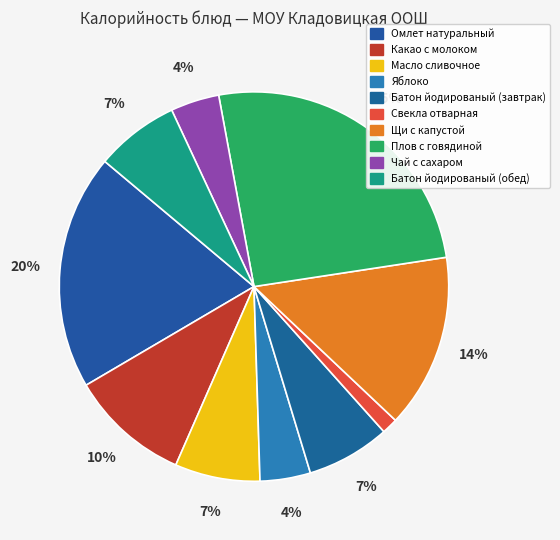

To the nearest percent, what is the average slice percentage?

10%